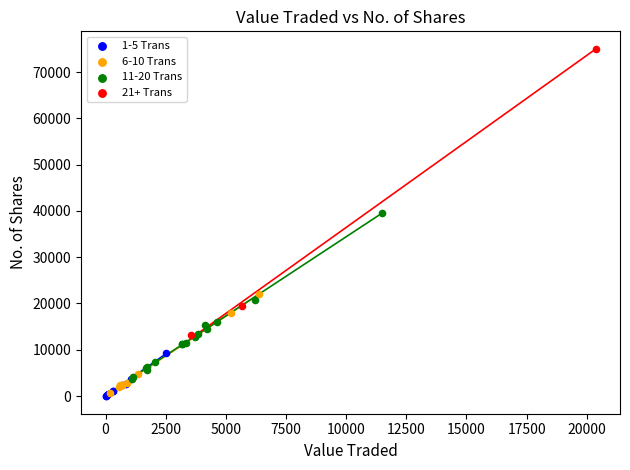

Which series contains the highest Y value?

21+ Trans